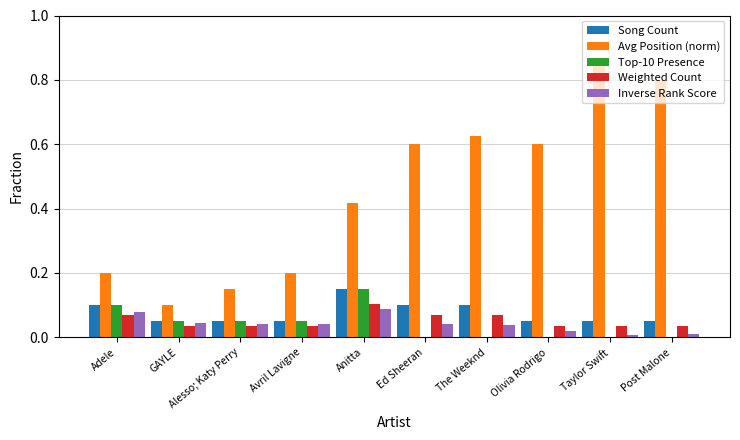

Which series changed the most between Ed Sheeran and Post Malone?

Avg Position (norm)